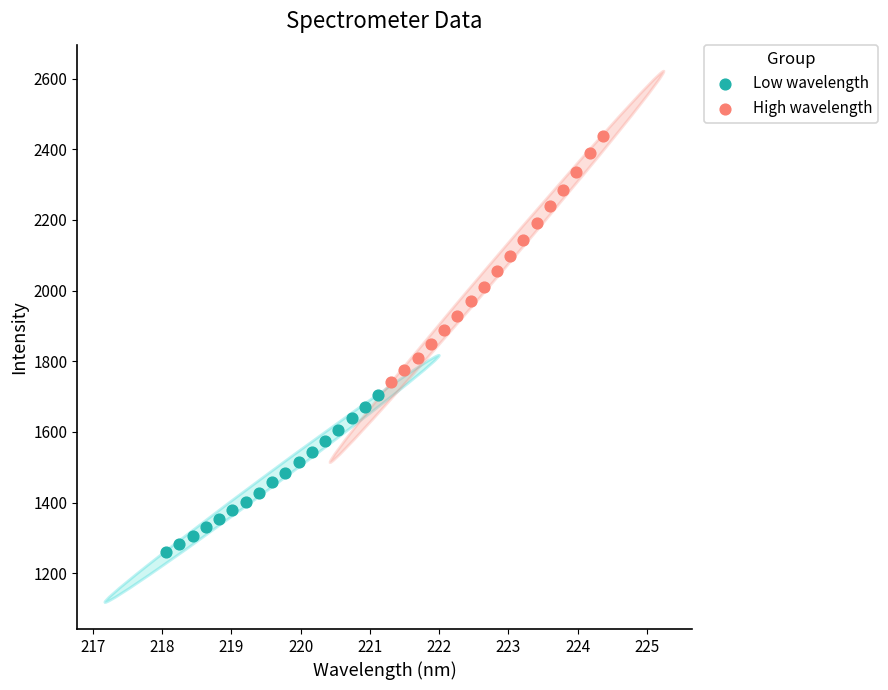

Which series reaches the maximum Y coordinate?

High wavelength